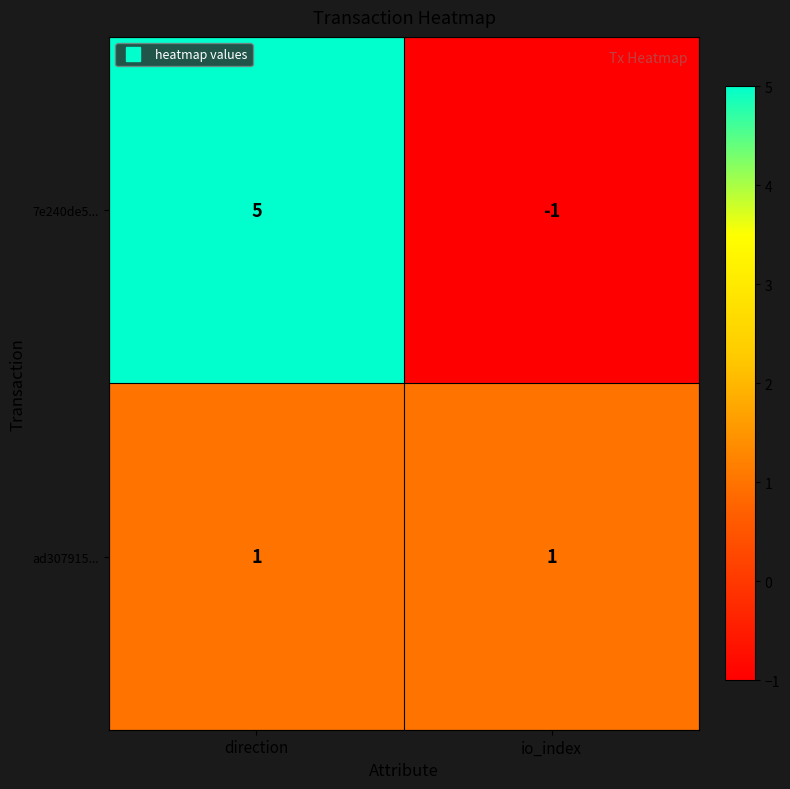

Rank the series by their maximum value, from highest to lowest.

7e240de5..., ad307915...